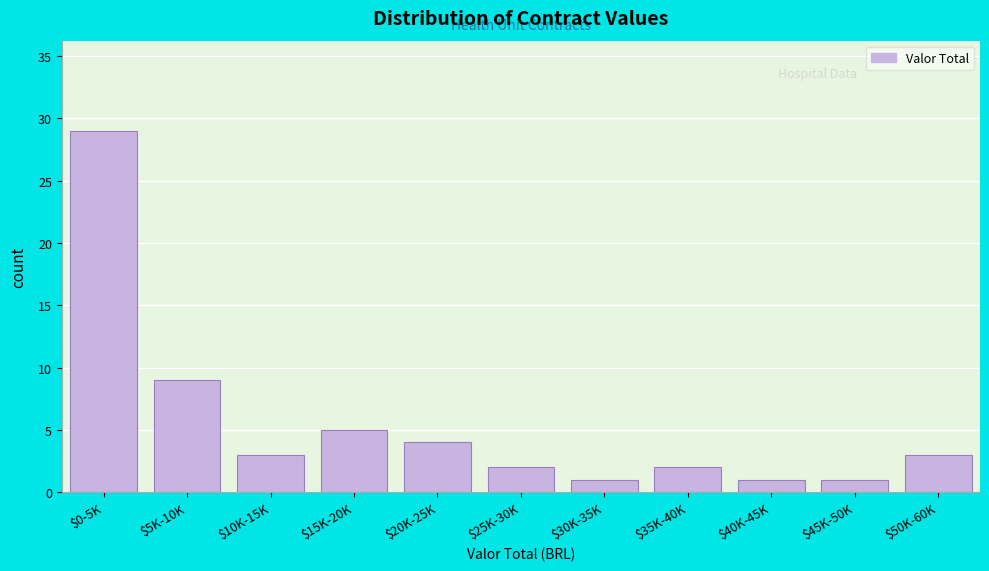

Reading left to right, extract all data points from this chart.

29	9	3	5	4	2	1	2	1	1	3